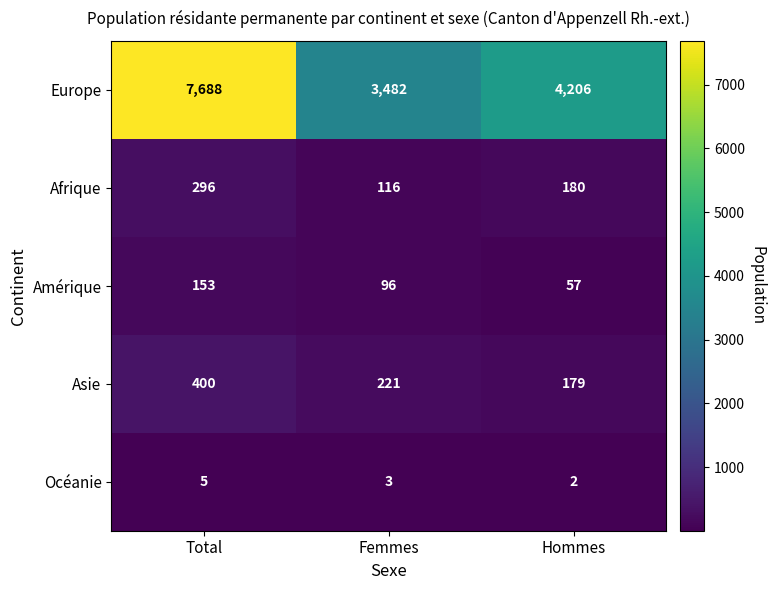

Reading left to right, transcribe all the data shown in this chart.

Europe: 7688	3482	4206
Afrique: 296	116	180
Amérique: 153	96	57
Asie: 400	221	179
Océanie: 5	3	2